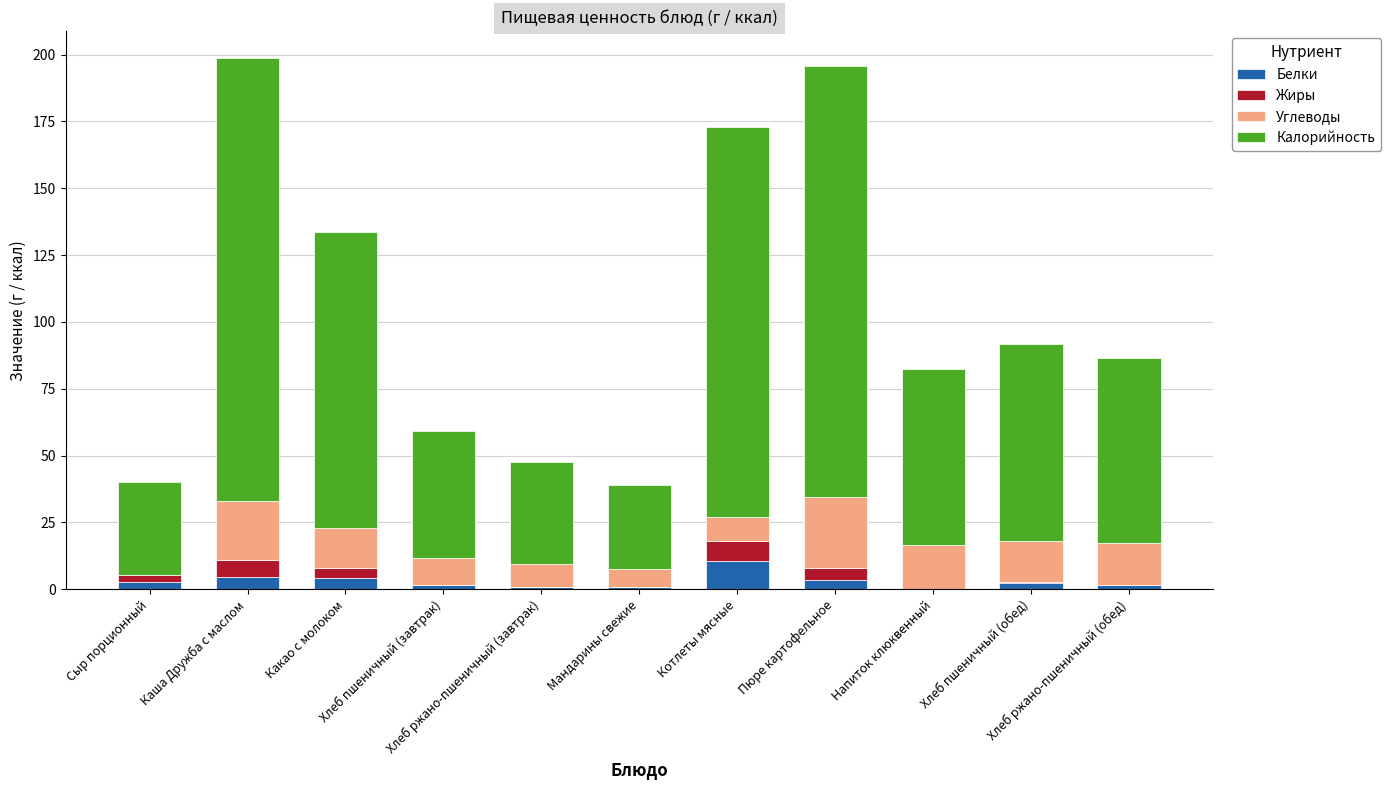

What is the highest value of the Белки series?

10.6